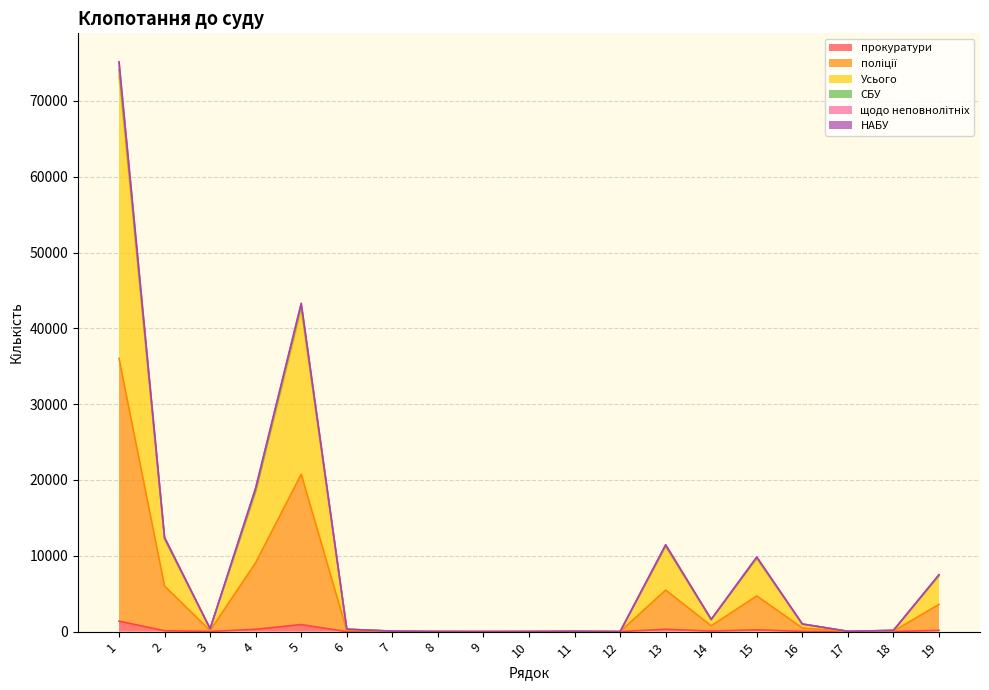

True or false: поліції and СБУ intersect in this chart.

False